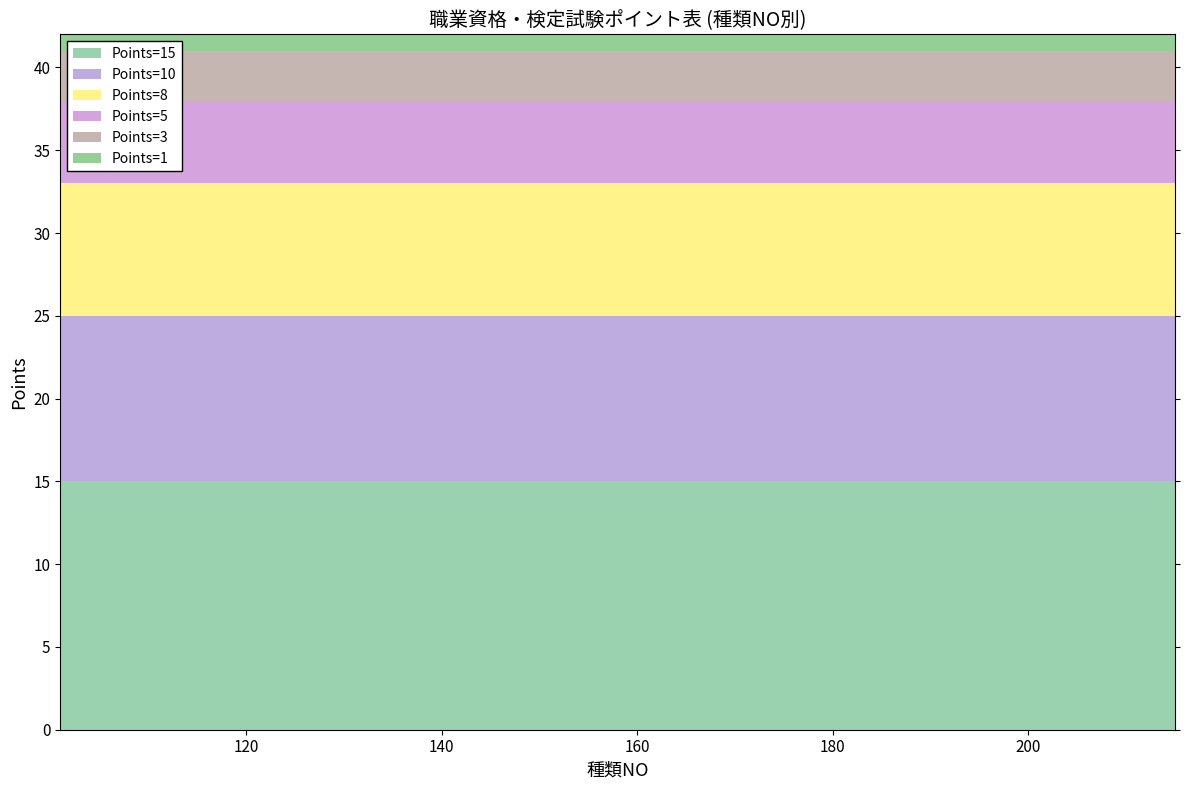

Reading left to right, list all the values displayed in this chart.

Points=15: 15	15	15	15	15	15	15	15	15	15	15	15	15	15	15	15	15	15	15	15
Points=10: 10	10	10	10	10	10	10	10	10	10	10	10	10	10	10	10	10	10	10	10
Points=8: 8	8	8	8	8	8	8	8	8	8	8	8	8	8	8	8	8	8	8	8
Points=5: 5	5	5	5	5	5	5	5	5	5	5	5	5	5	5	5	5	5	5	5
Points=3: 3	3	3	3	3	3	3	3	3	3	3	3	3	3	3	3	3	3	3	3
Points=1: 1	1	1	1	1	1	1	1	1	1	1	1	1	1	1	1	1	1	1	1